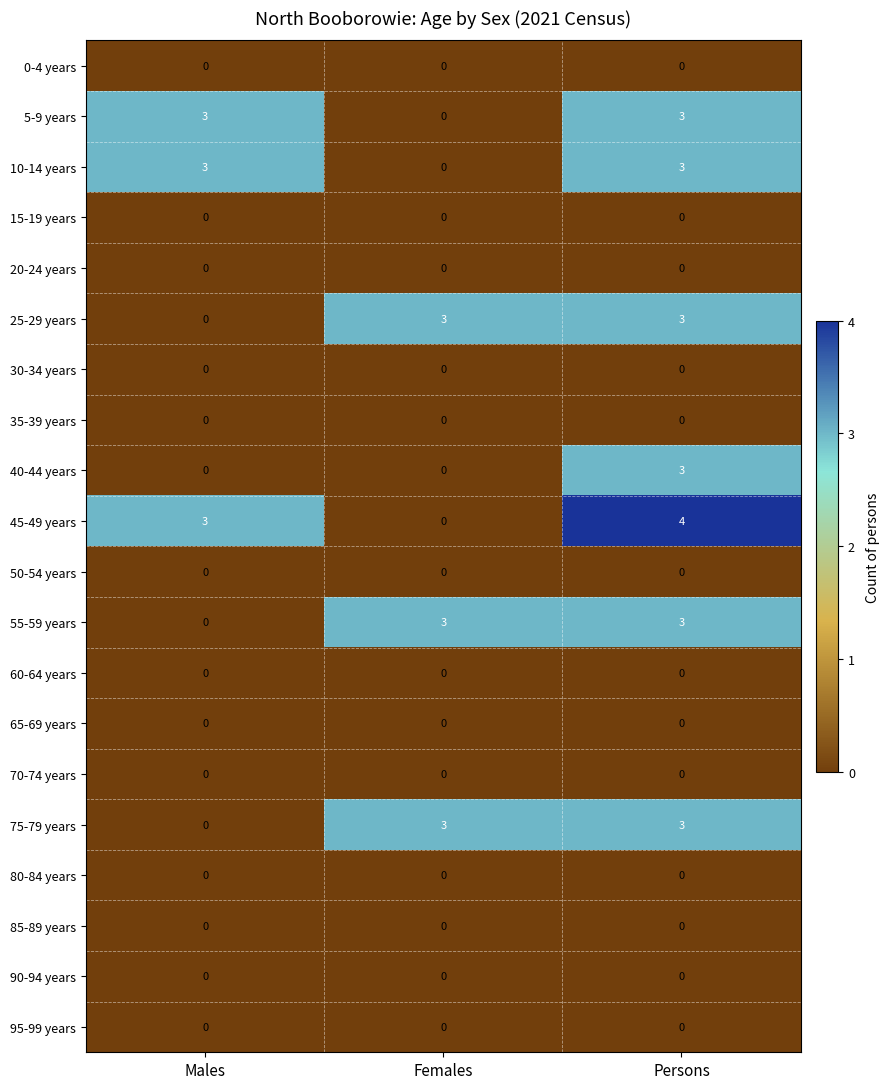

Which series has the largest range (max minus min)?

45-49 years